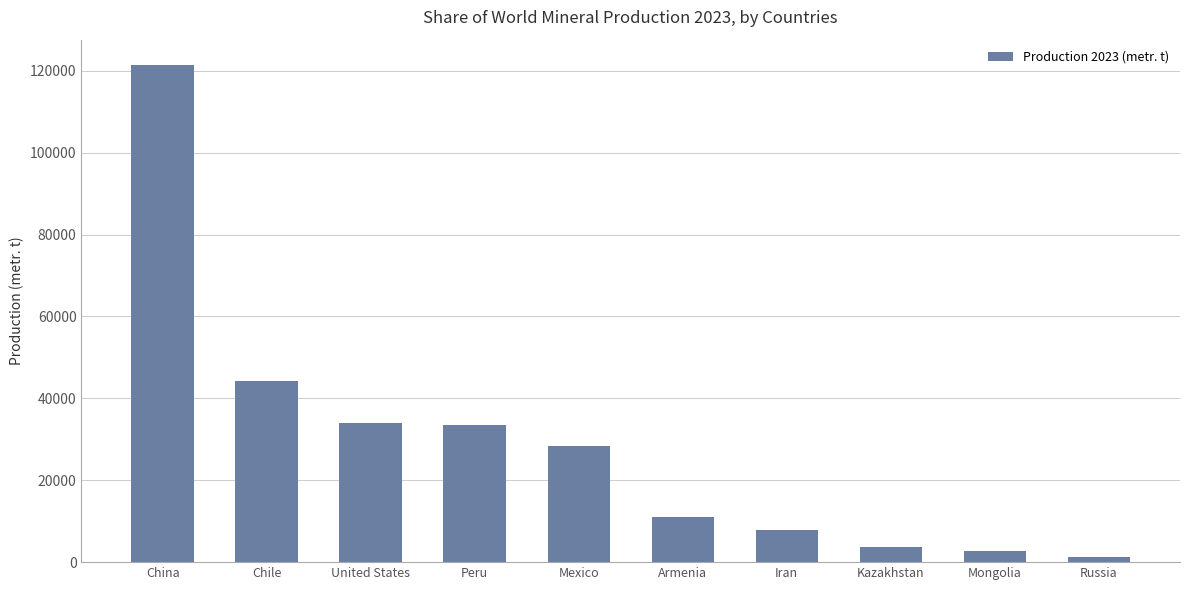

True or false: the data shows 3727 at Kazakhstan.

True